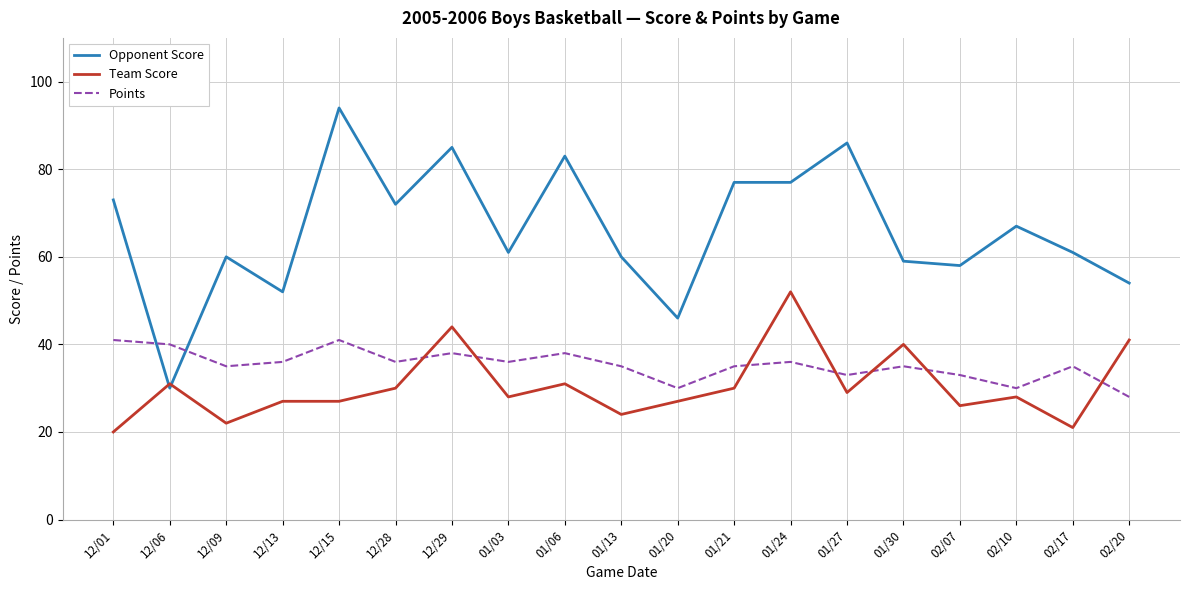

Which series has the largest total across all categories?

Opponent Score